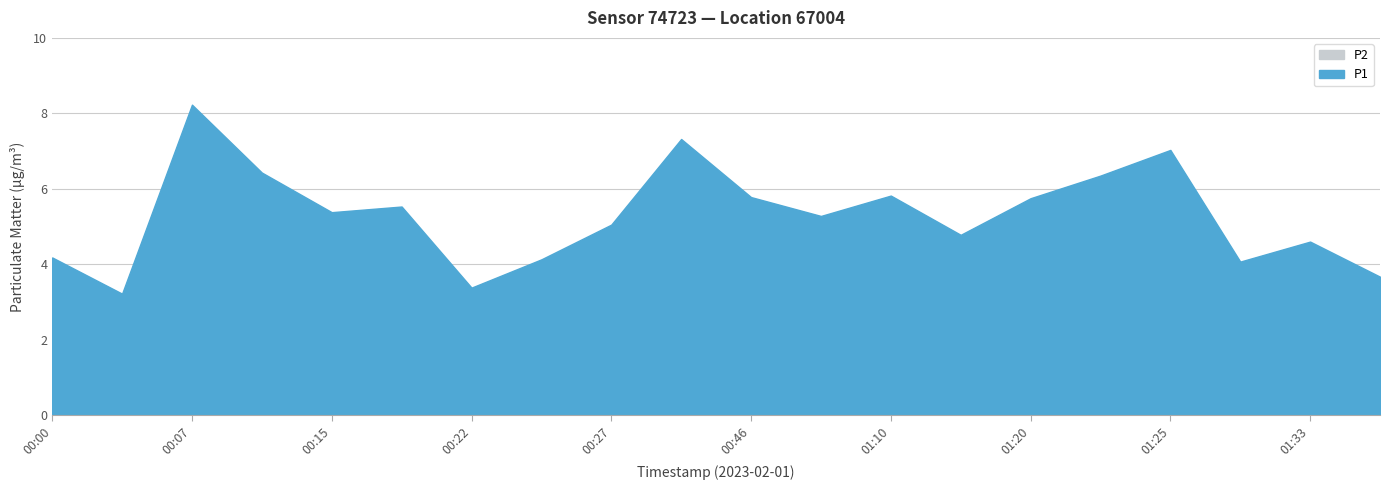

At which category does the chart reach its minimum across all series?

00:02